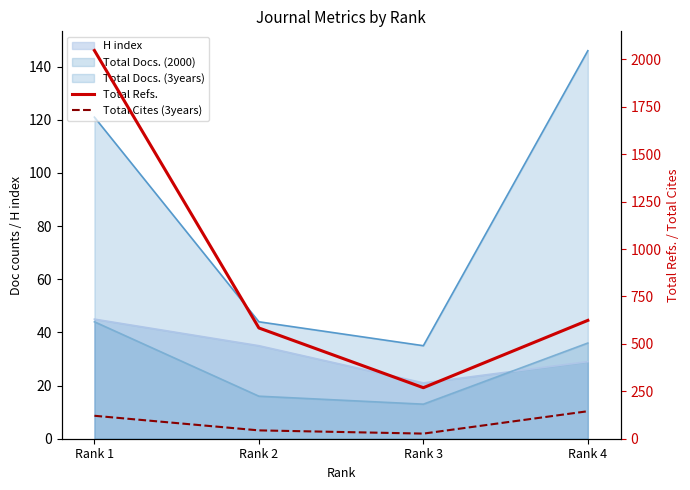

Where does the Total Cites (3years) series first go above 121?

Rank 4